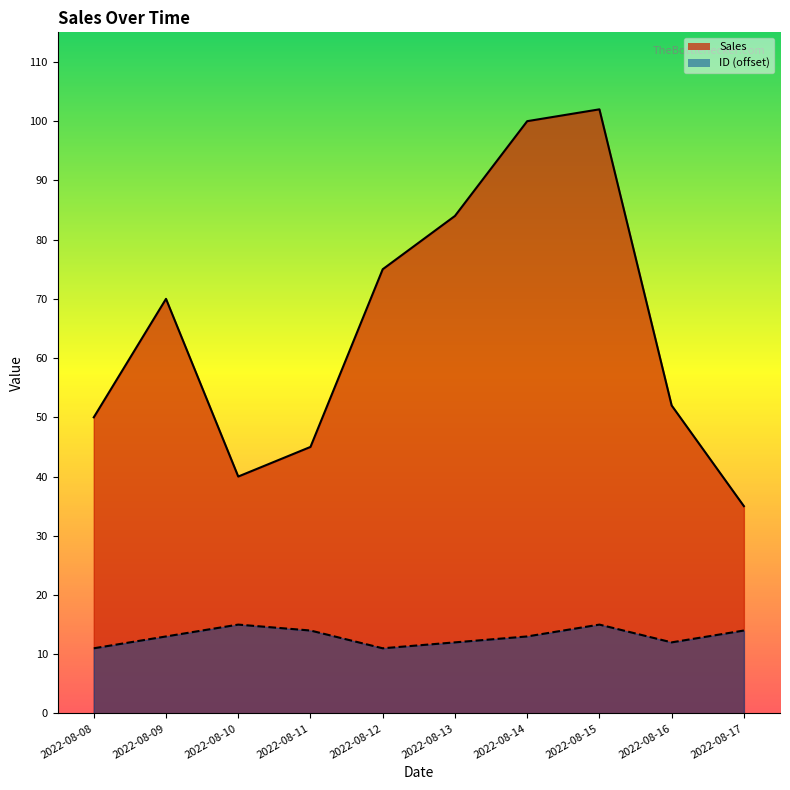

Which series changed the most between 2022-08-08 and 2022-08-15?

Sales